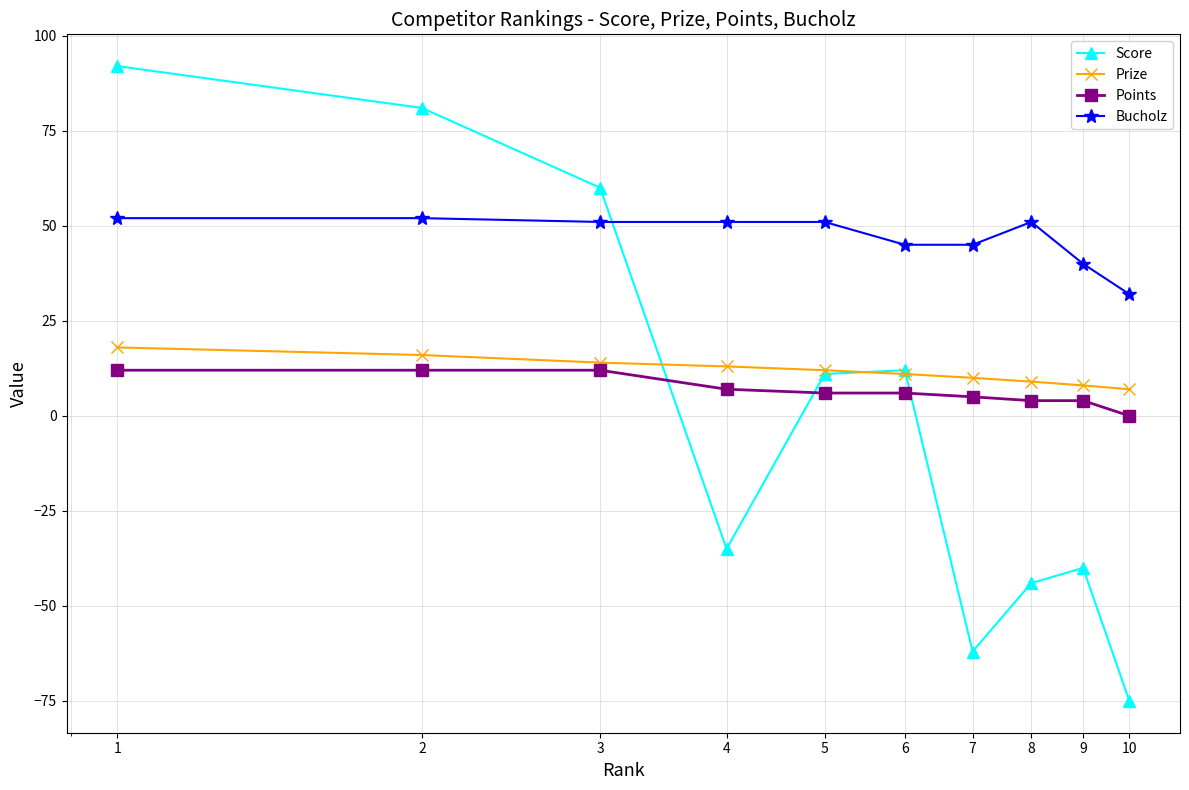

True or false: Bucholz and Points cross at least once.

False